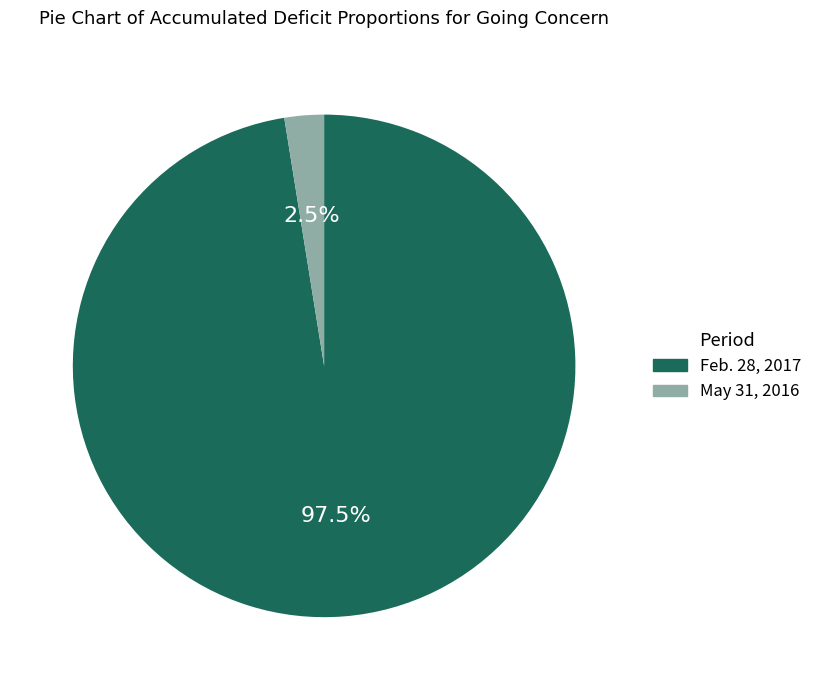

What percentage is NOT represented by Feb. 28, 2017?

2.5%